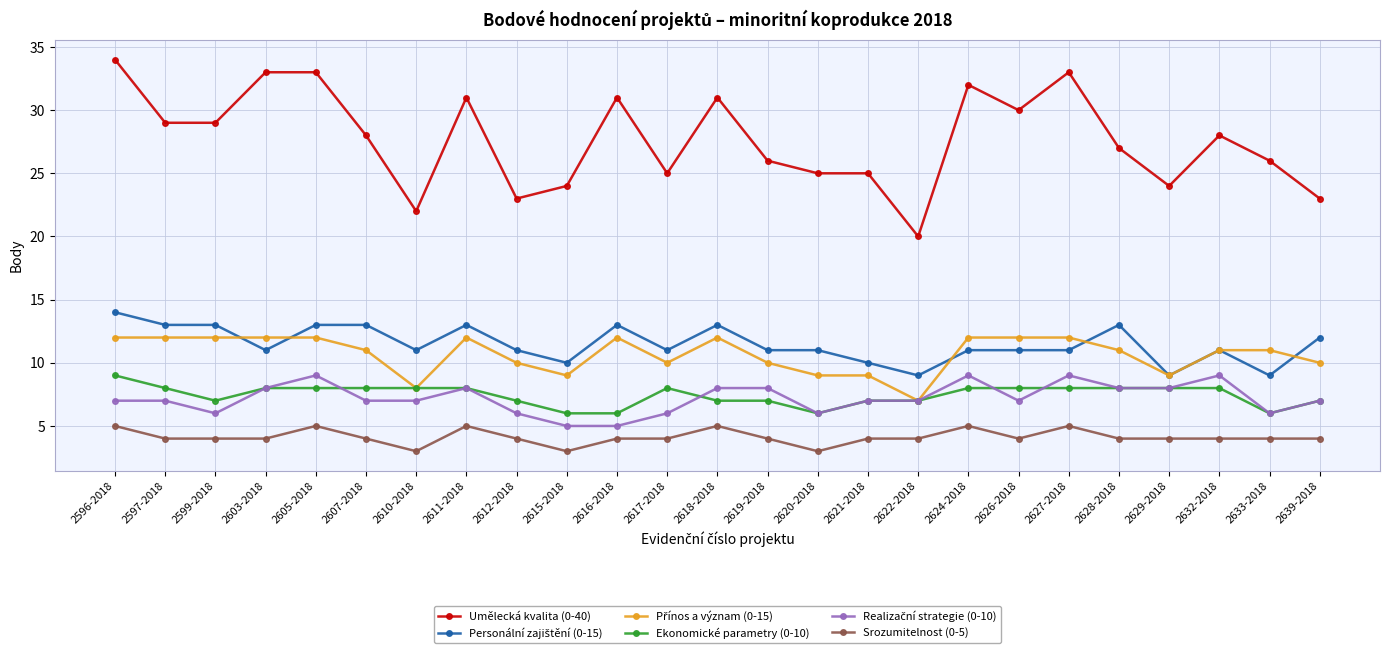

Which series has the largest total across all categories?

Umělecká kvalita (0-40)